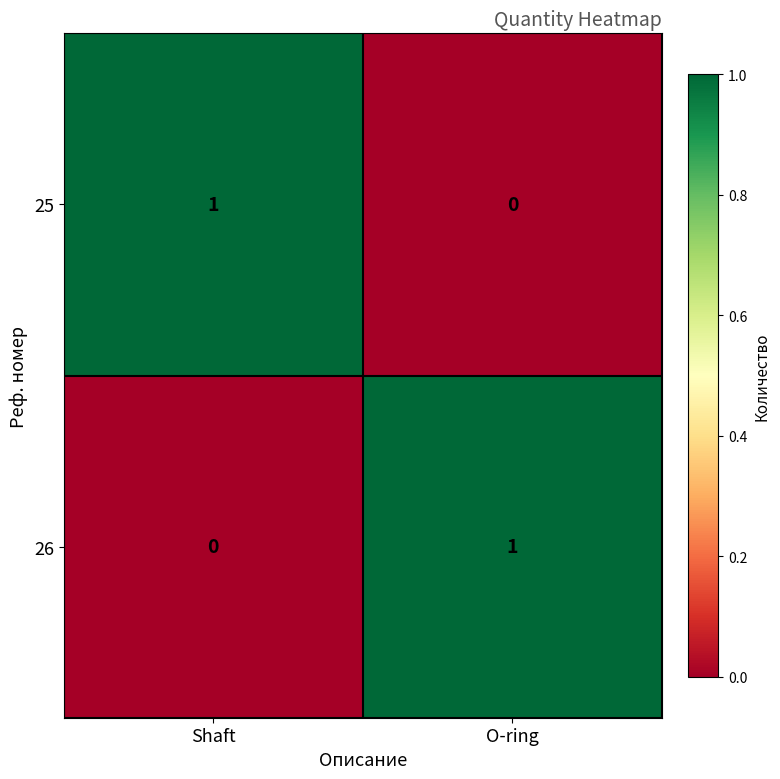

True or false: 25 has a value of 0 at O-ring.

True